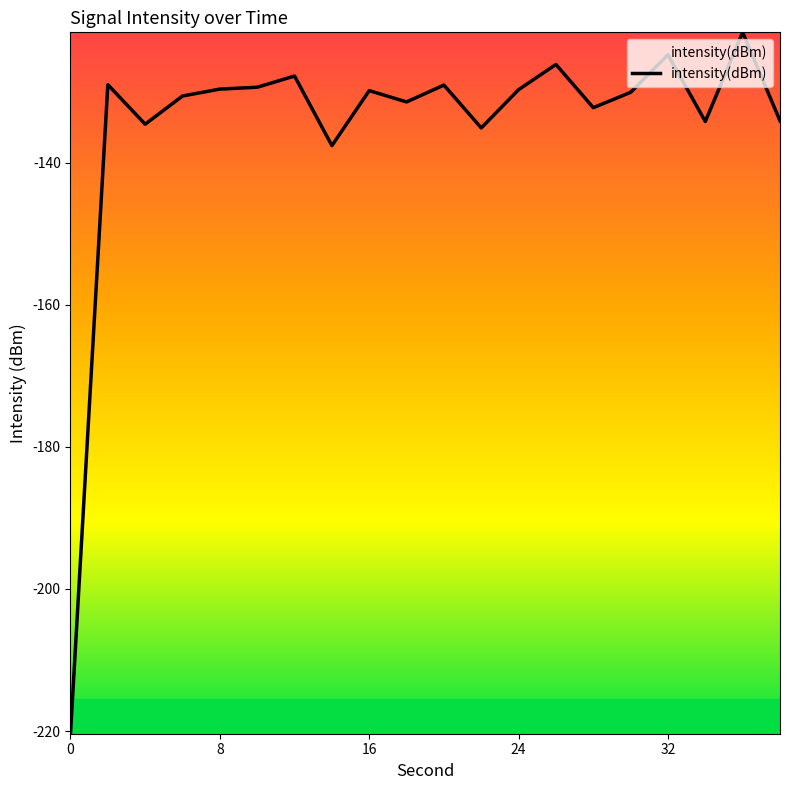

What is the difference between the maximum and minimum values?

98.7